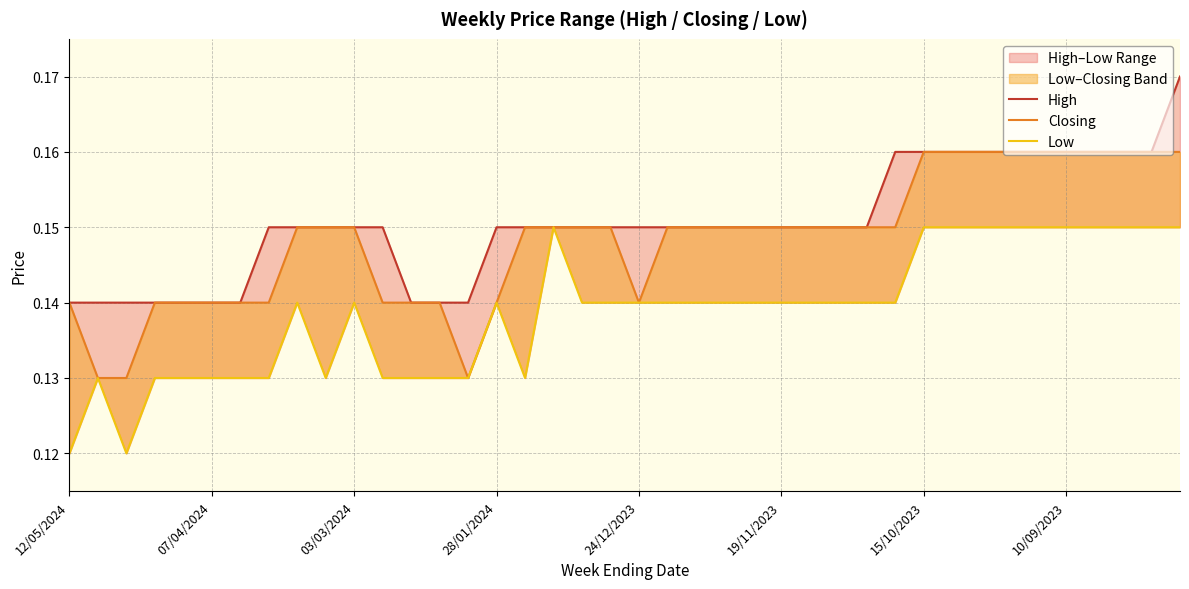

Is it true that Low equals 0.1 at 10/09/2023?

True